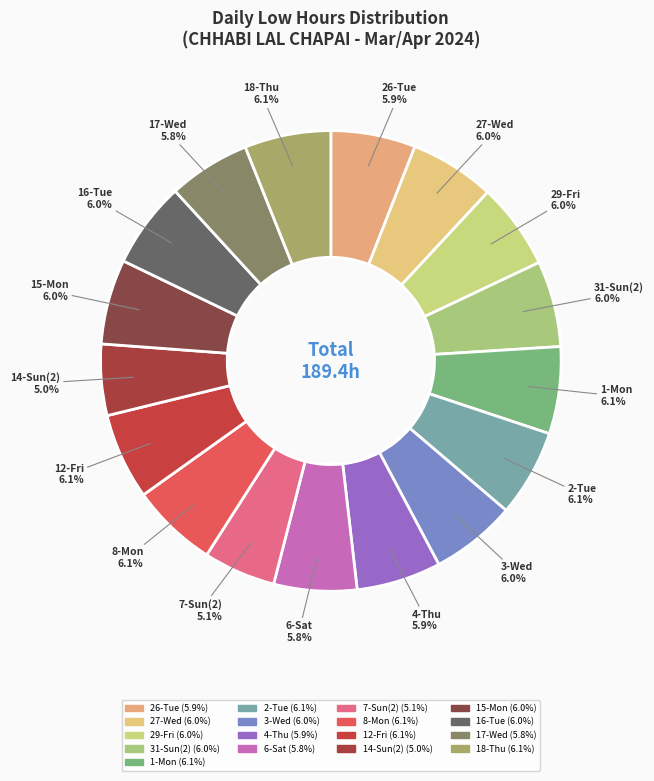

Do 16-Tue and 18-Thu together represent more than half of the pie?

No